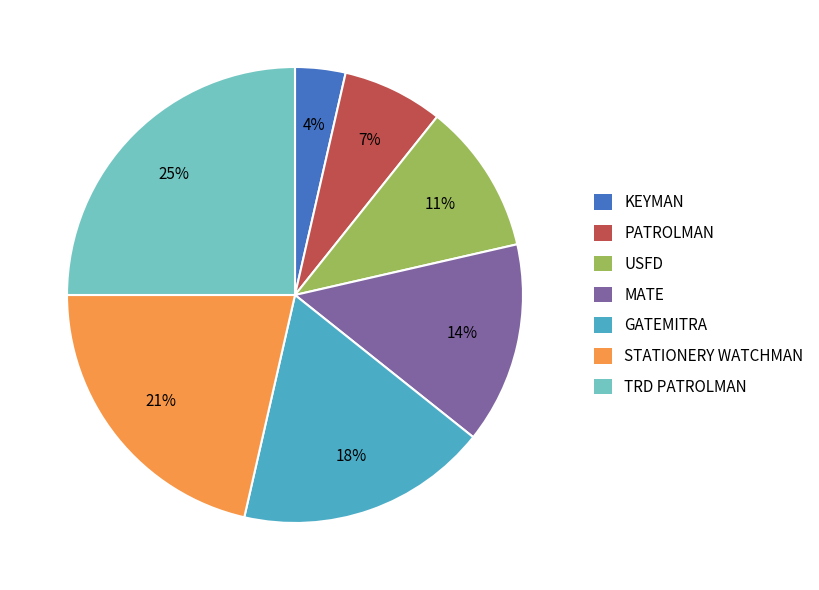

To the nearest percent, what is the average slice percentage?

14%